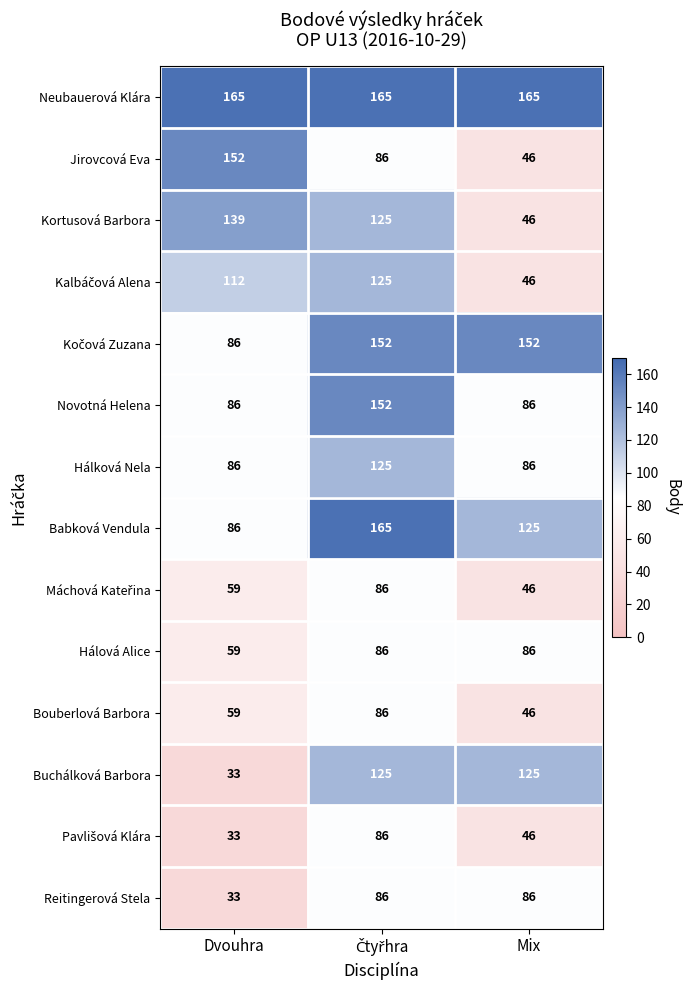

What is the approximate value of Hálová Alice at Mix, to the nearest 5?

85